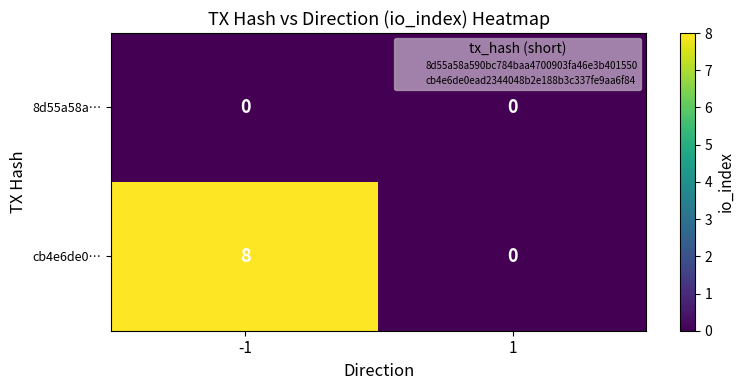

Count the number of categories in the chart.

2